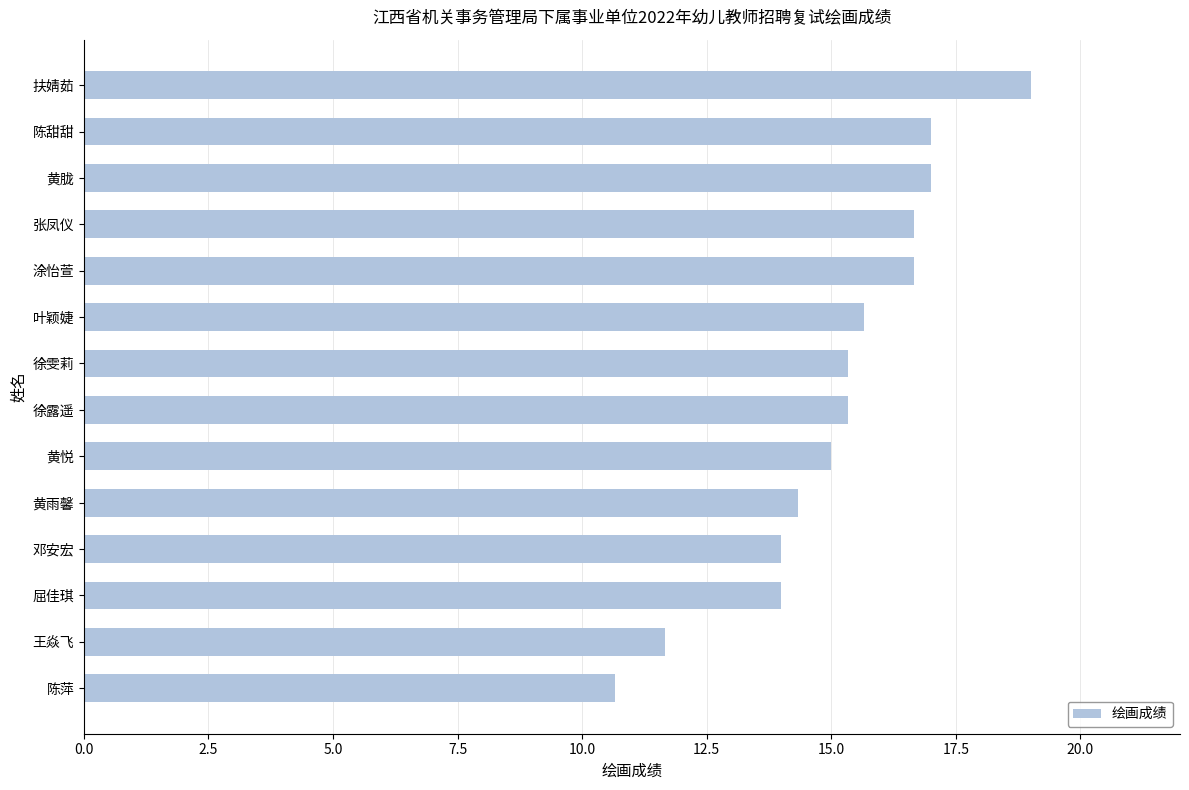

How many bars are there in total?

14